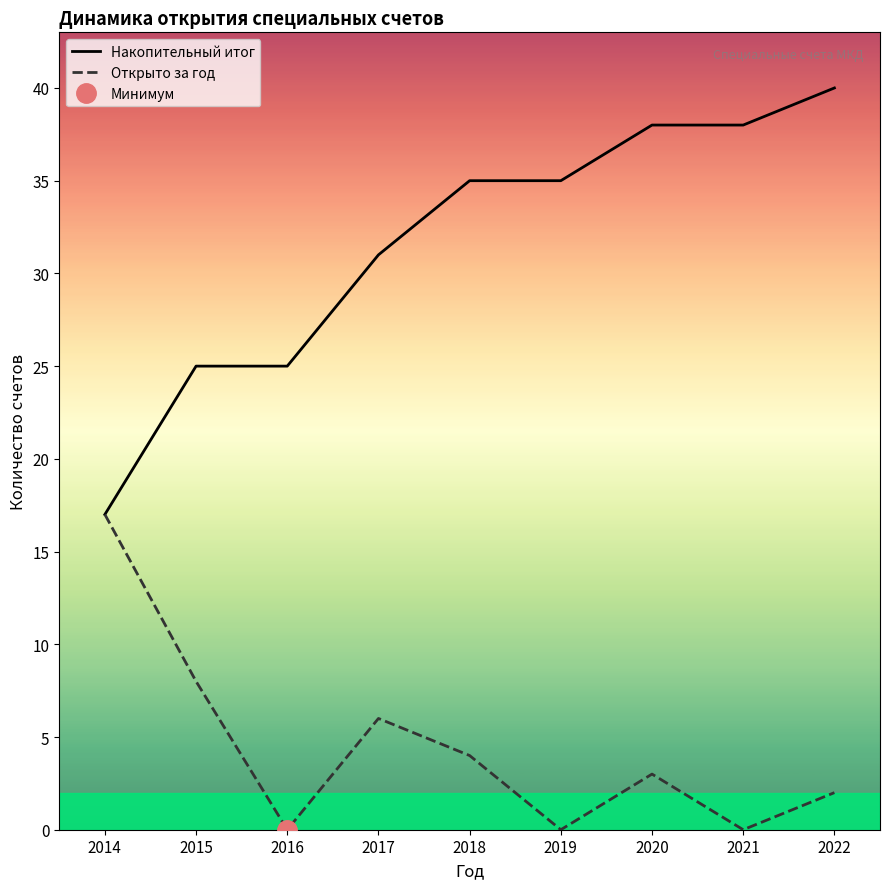

What is the value of the Открыто за год point at the 4th from the left?

6